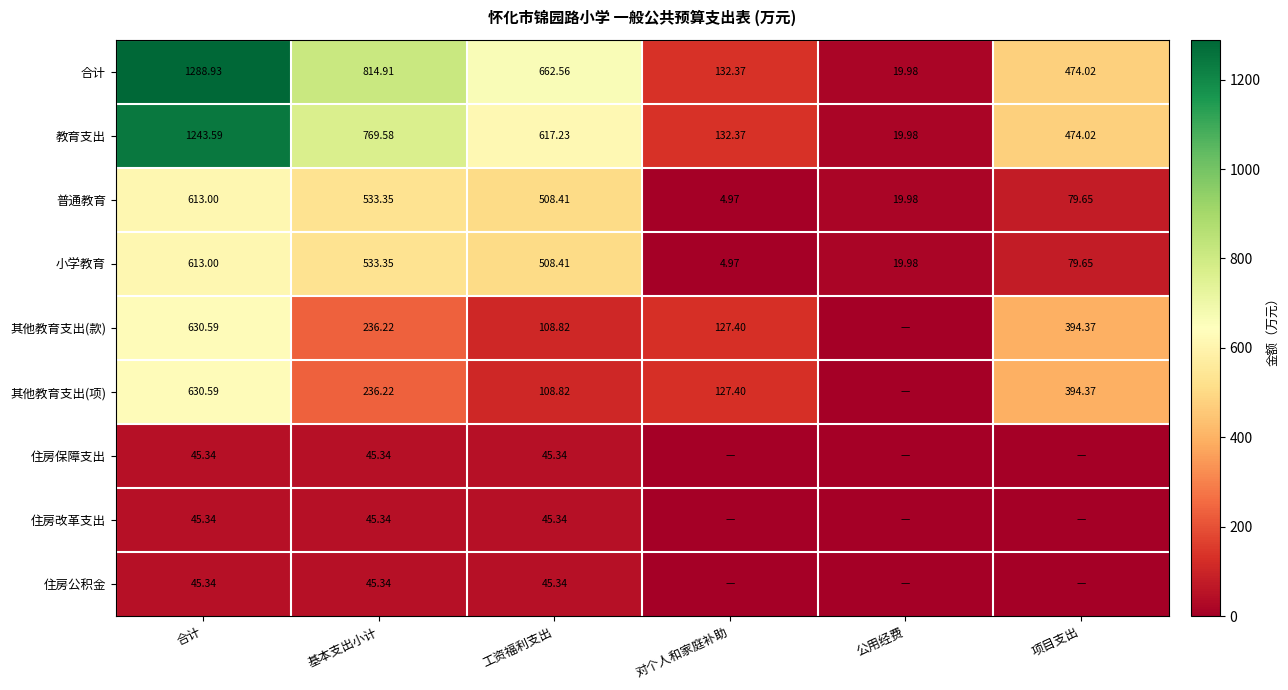

What is the difference between the maximum and second lowest values in the 普通教育 series?

593.0